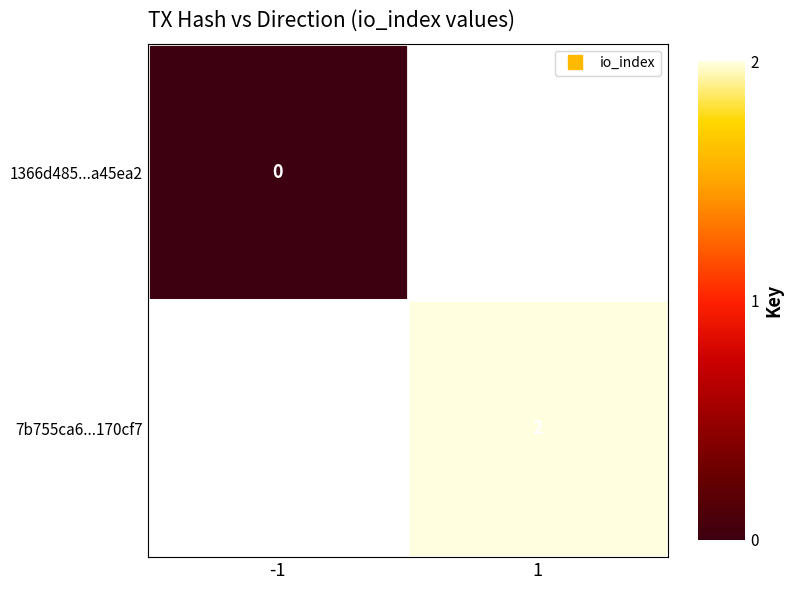

Is the value of 1366d485...a45ea2 at 1 greater than the value of 7b755ca6...170cf7 at -1?

No